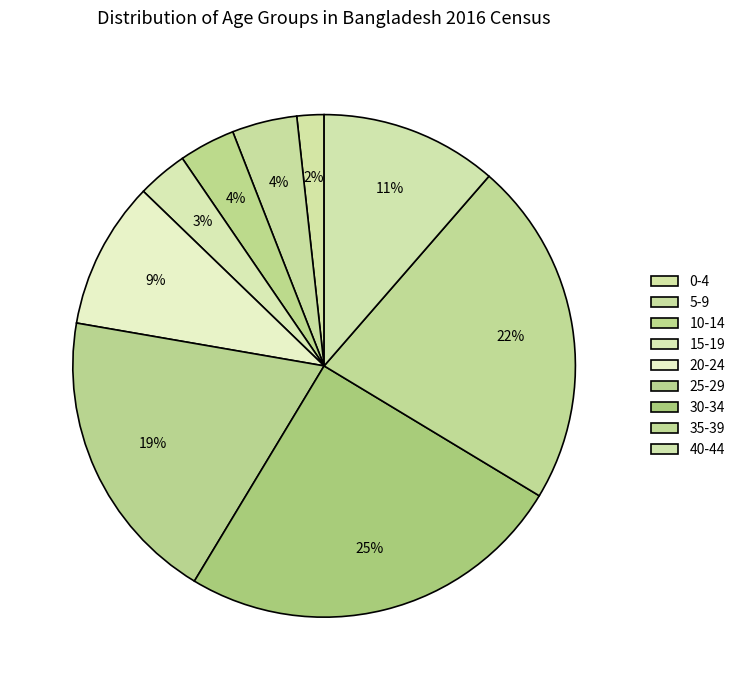

Count the number of slices in the pie.

9